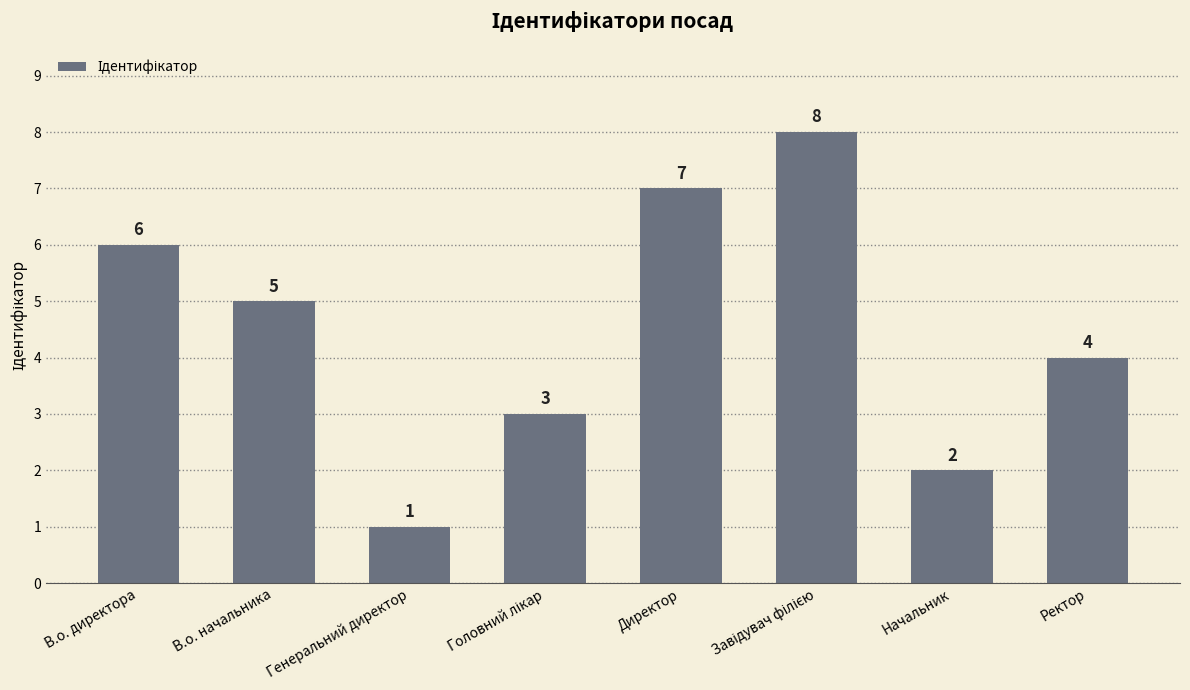

Count the number of categories in the chart.

8